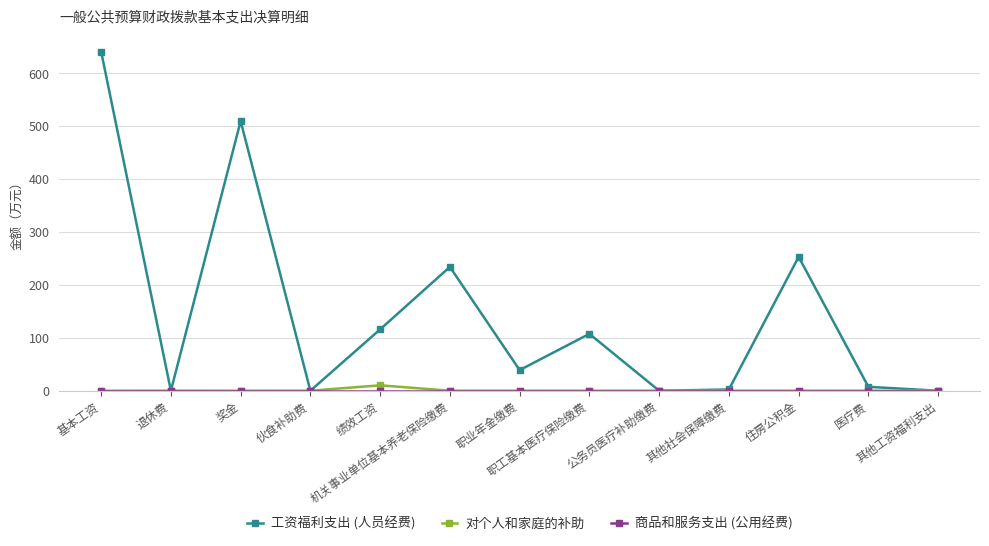

At how many categories does at least one series exceed 391?

2